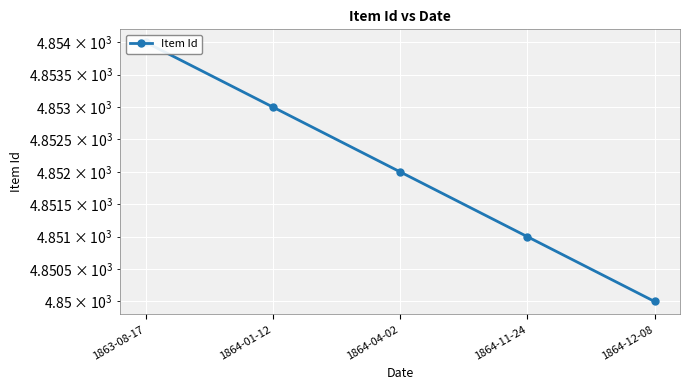

What is the label of the 4th point from the left?

1864-11-24